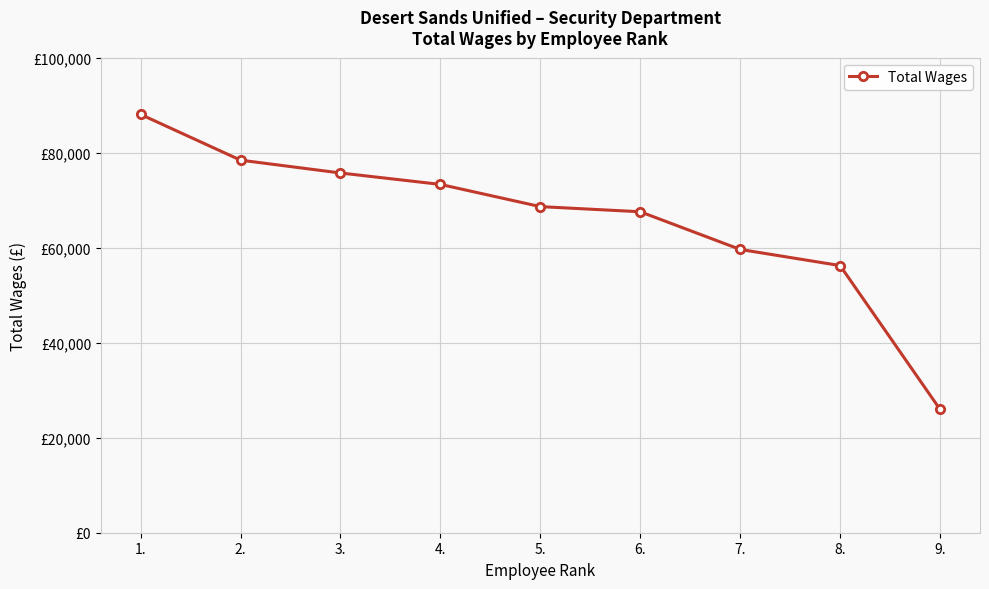

Where is the data nearest to the value 57015?

8.